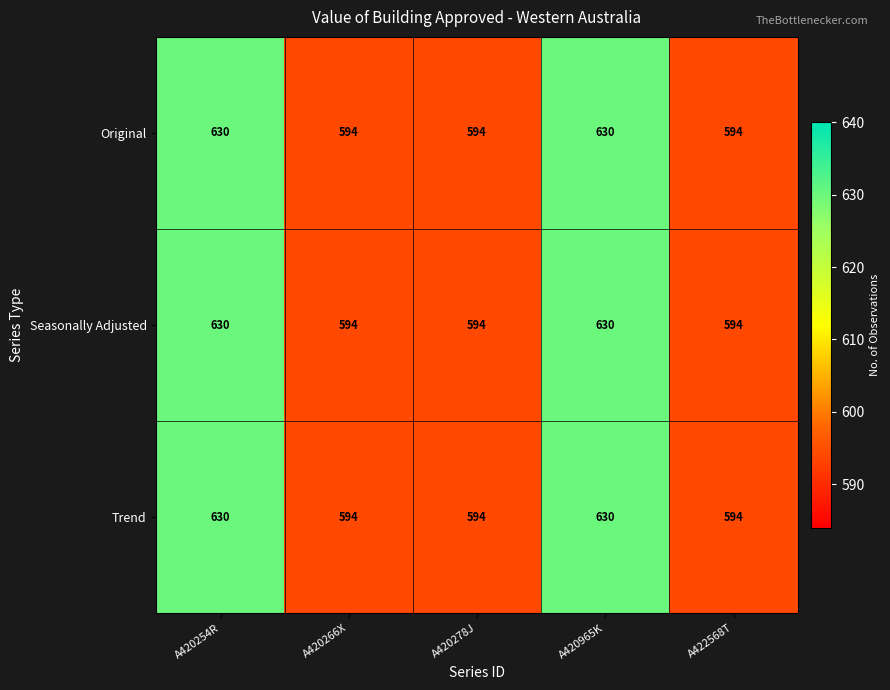

What is the minimum value shown in the chart?

594